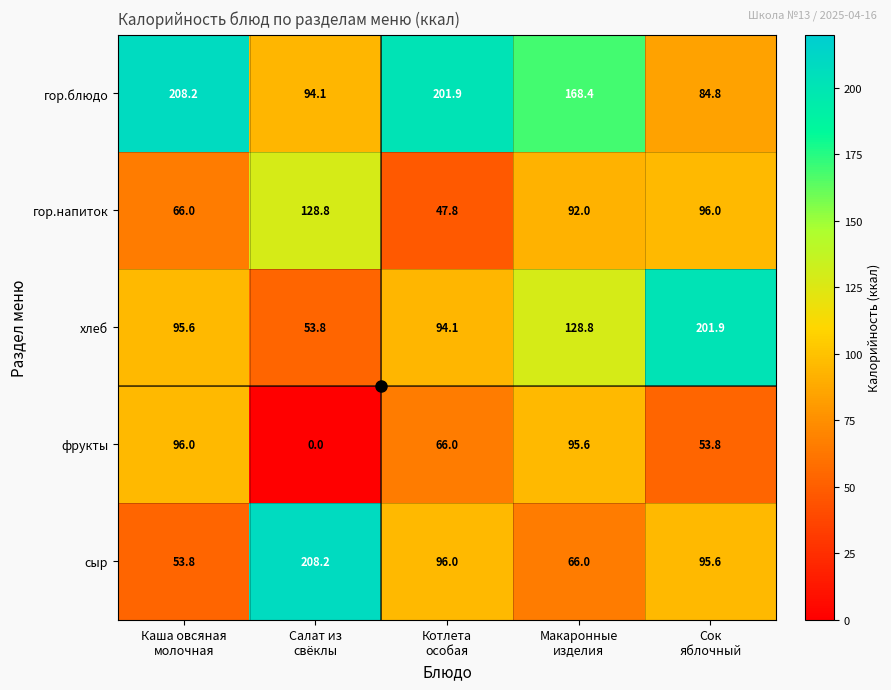

What is the difference between the second highest and minimum values in the гор.блюдо series?

117.1